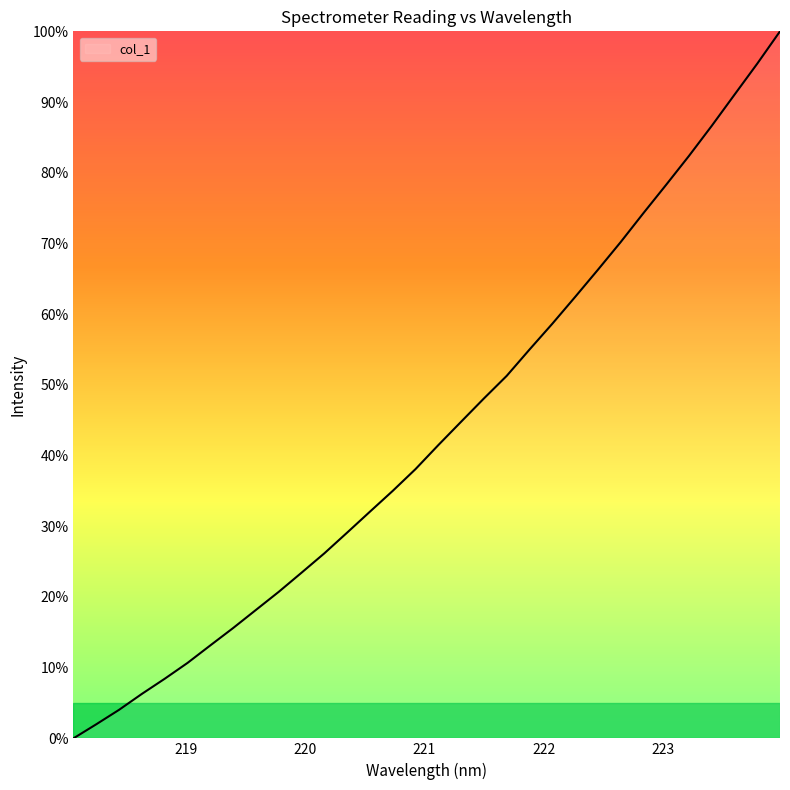

What is the maximum value shown in the chart?

100.0